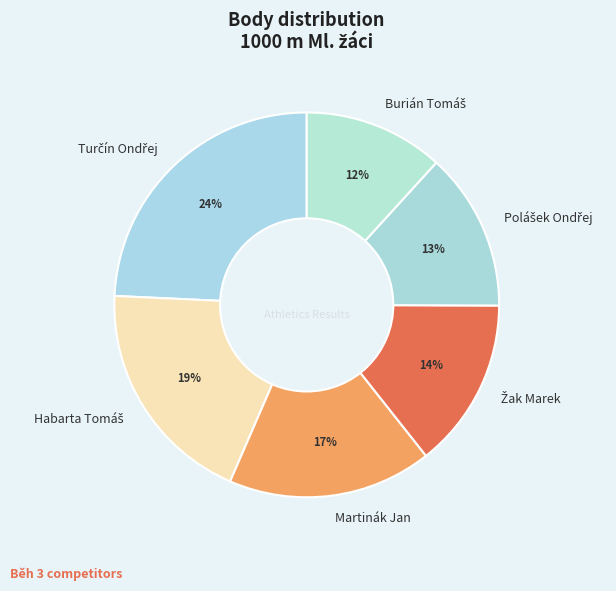

What percentage is the Martinák Jan slice, to the nearest percent?

17%